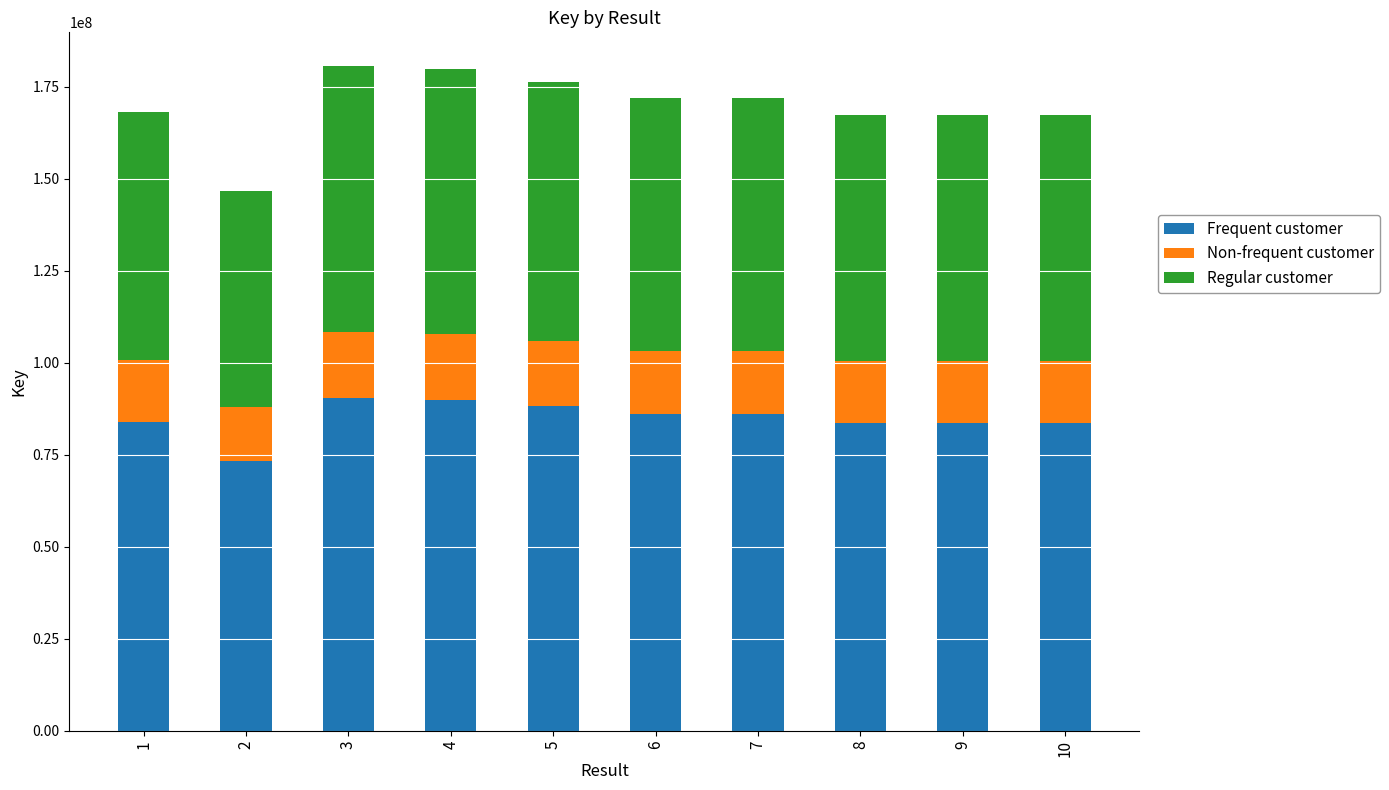

What is the total value across all series at 7?

171972619